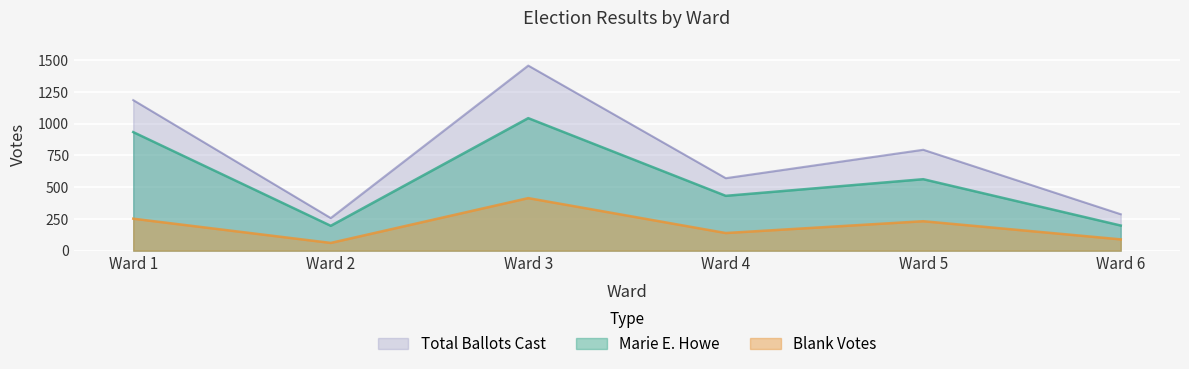

At which label does Blank Votes reach its minimum?

Ward 2